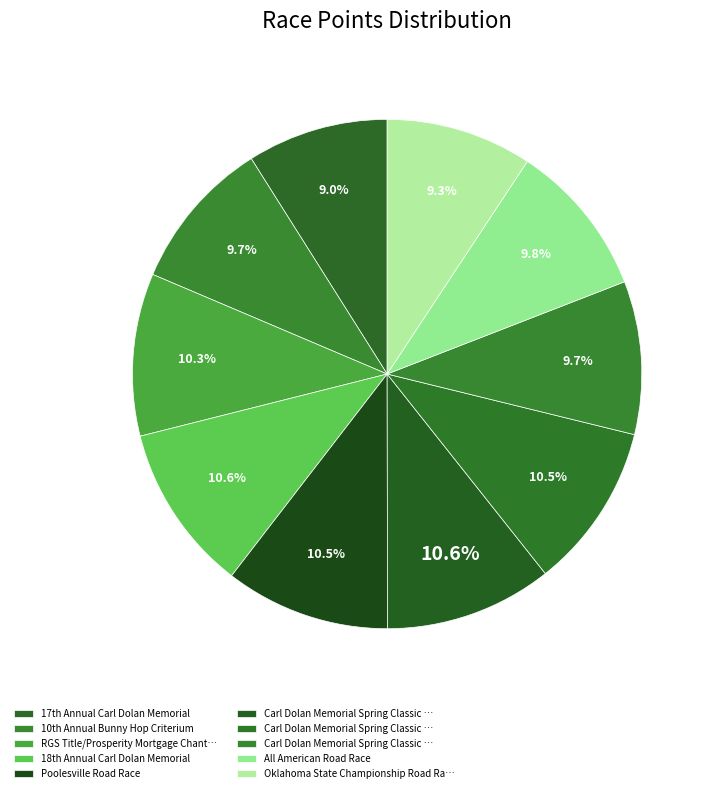

How many slices are in this pie chart?

10